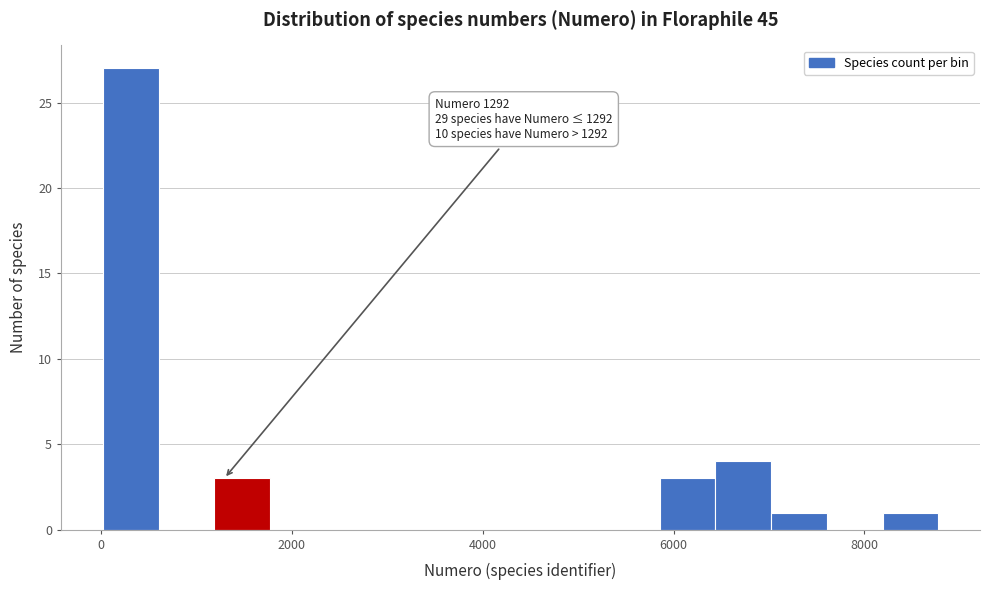

Read against the x-axis, roughly where is the centre of the tallest bar?

400